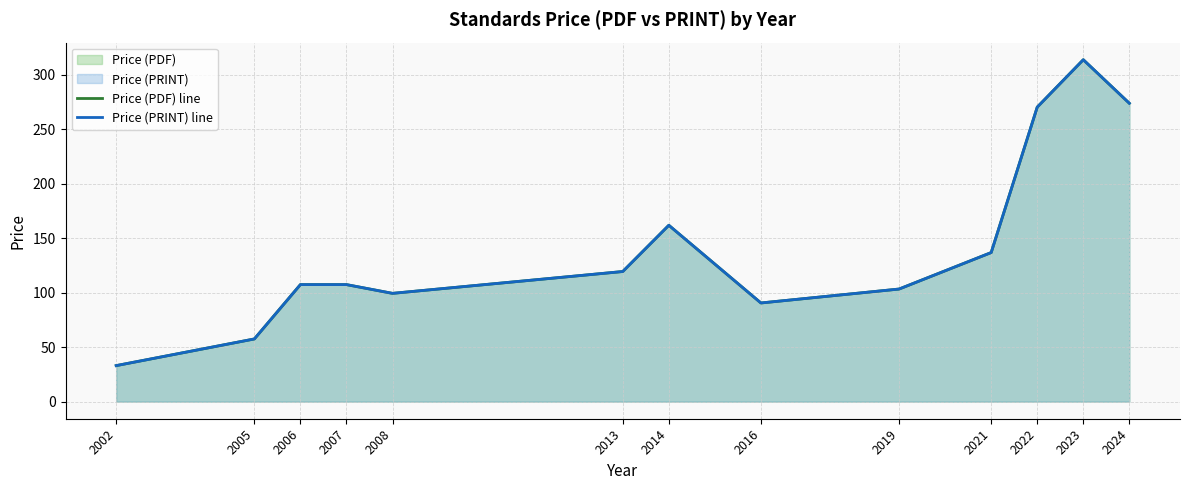

What is the sum of the Price (PRINT) line values at 2013 and 2016?

210.1